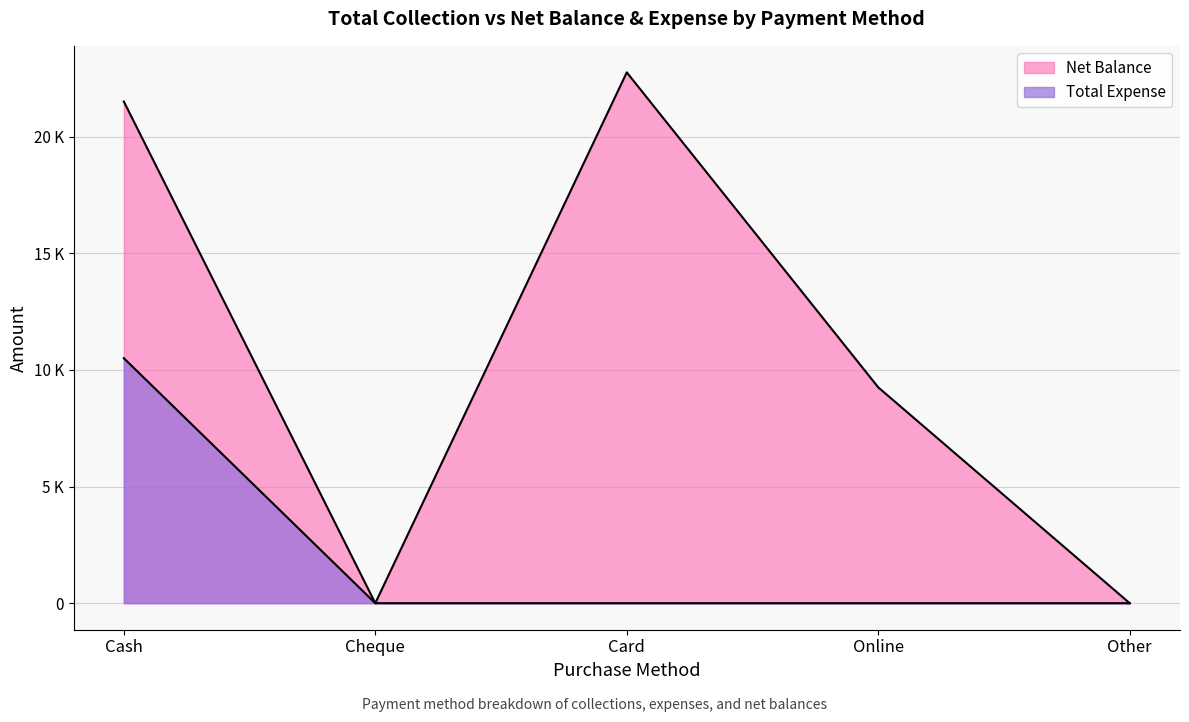

What is the difference between the maximum and minimum values in the Total Expense series?

10500